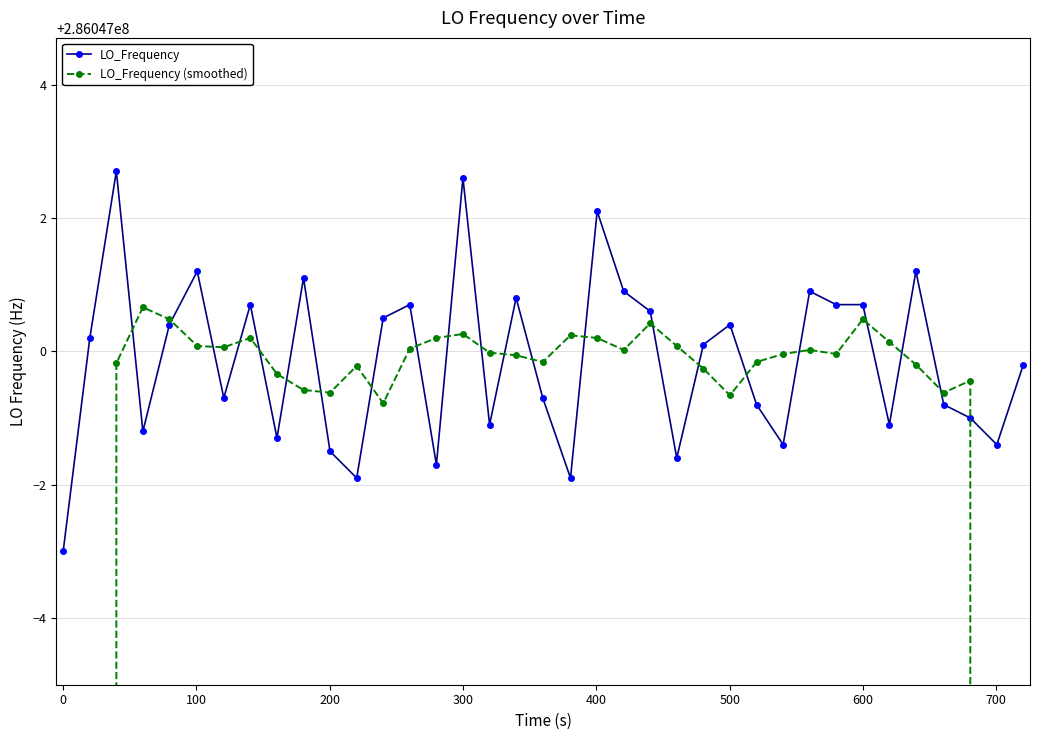

What is the value of the LO_Frequency point at the 26th from the left?

286047000.4